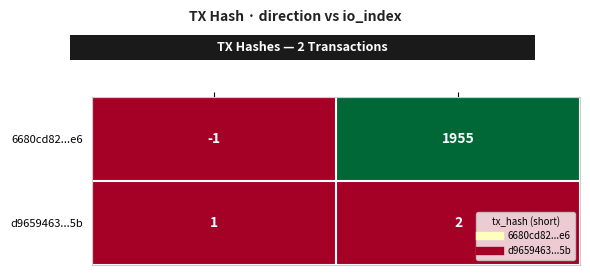

Reading left to right, list all the values displayed in this chart.

6680cd82...e6: -1	1955
d9659463...5b: 1	2